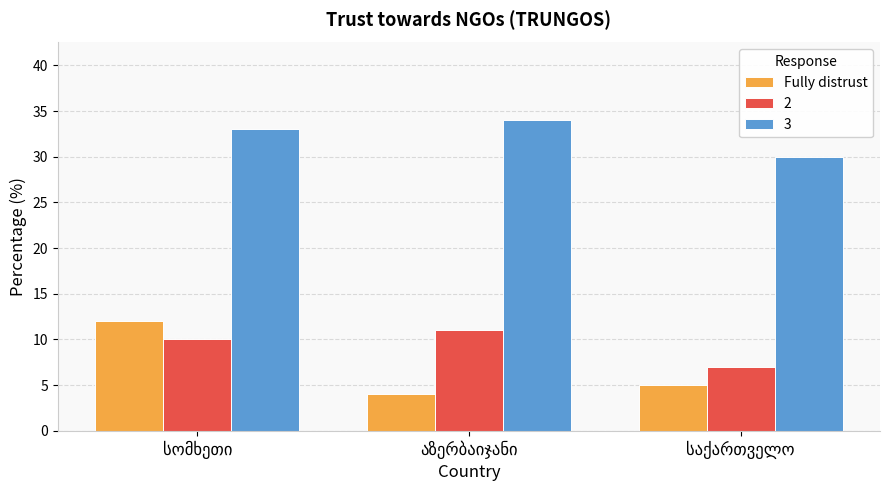

What is the difference between the maximum and minimum values in the 2 series?

4